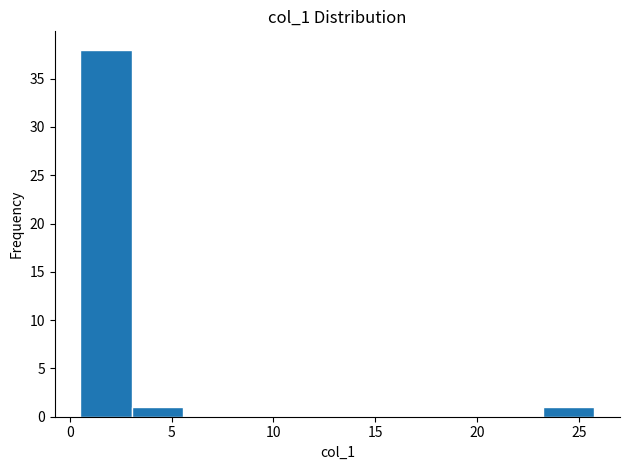

Reading left to right, transcribe this chart: for each bar, give the range it covers on the x-axis and its height. Neither the bar edges nor the heights are printed on the chart, so give them approximately, as read against the axes.

0.5 to 3.0: 38
3.0 to 5.5: 1
5.5 to 8.0: 0
8.0 to 10.5: 0
10.5 to 13.0: 0
13.0 to 15.5: 0
15.5 to 18.0: 0
18.0 to 20.5: 0
20.5 to 23.0: 0
23.0 to 26.0: 1